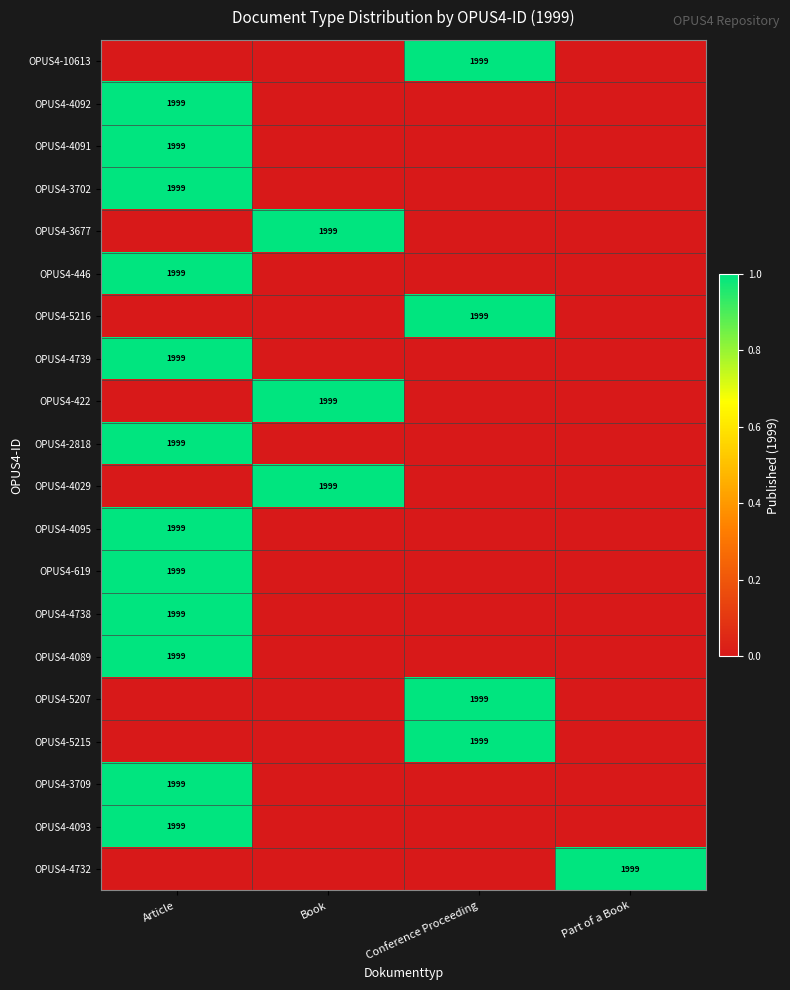

What is the greatest value displayed?

1